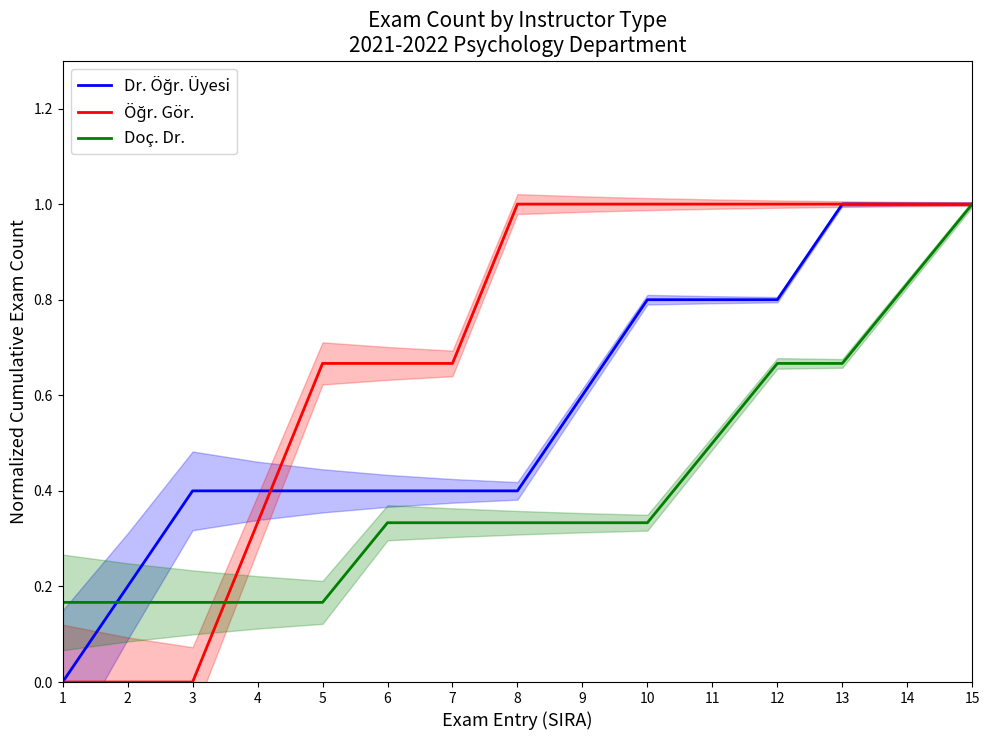

Which series has the largest range (max minus min)?

Dr. Öğr. Üyesi